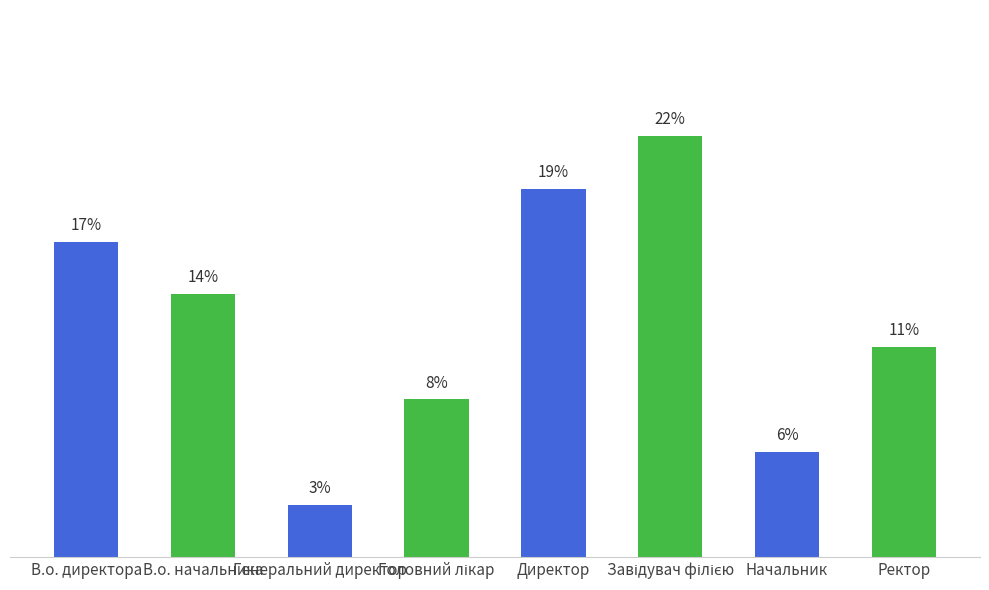

Are the bars horizontal?

No